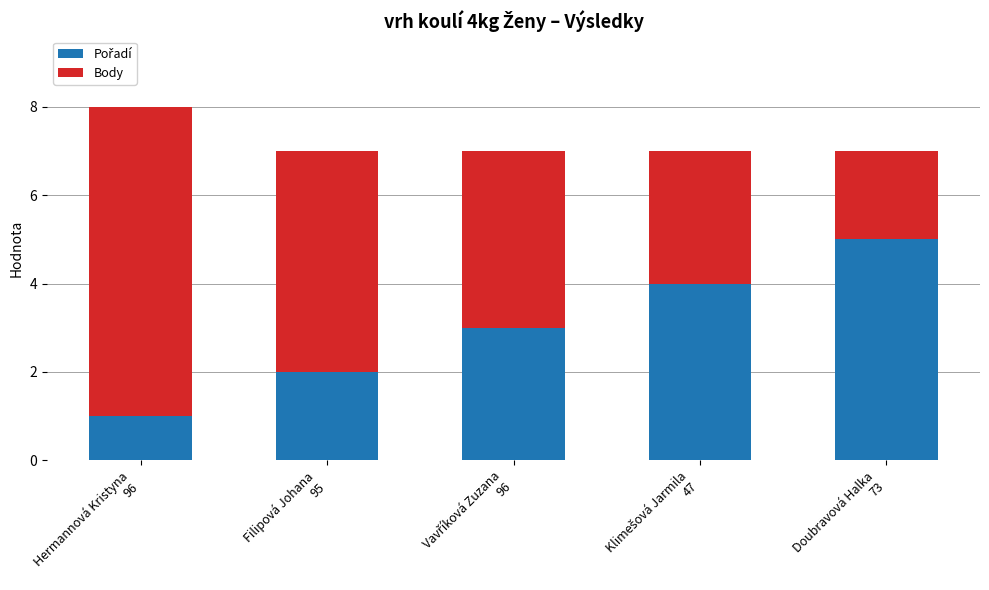

Count the number of categories in the chart.

5